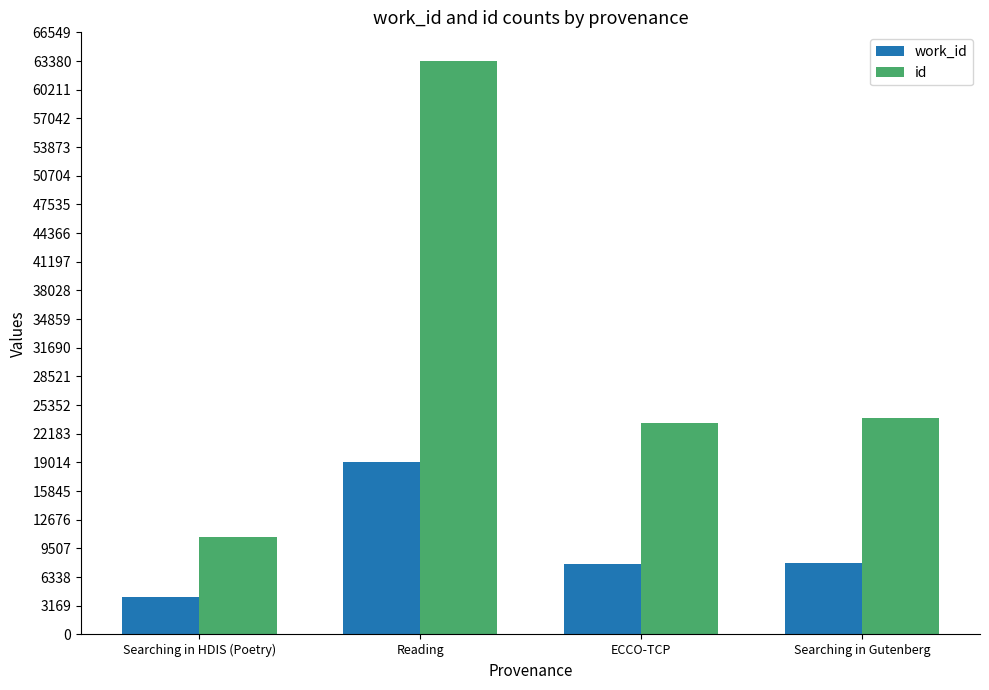

How many groups of bars are there?

4